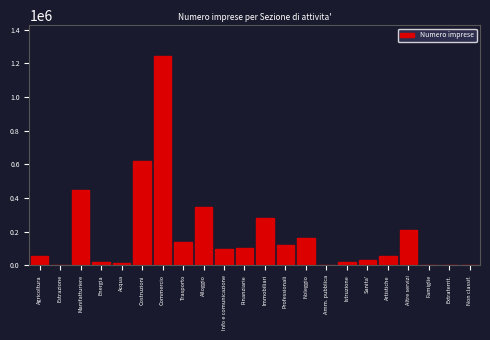

Which label corresponds to the largest value in the chart?

Commercio